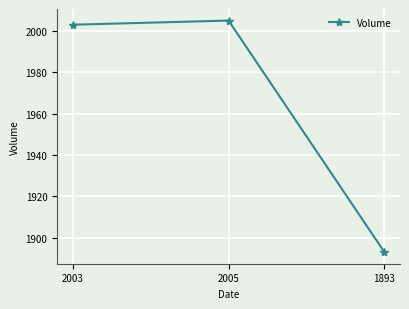

How many distinct data groups are displayed?

1